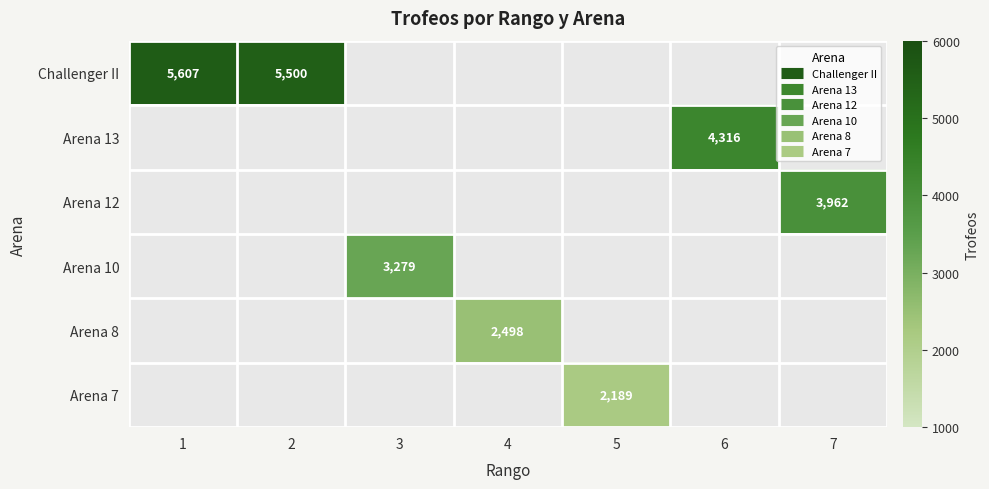

What is the approximate value of Arena 8 at 4?

2498.0